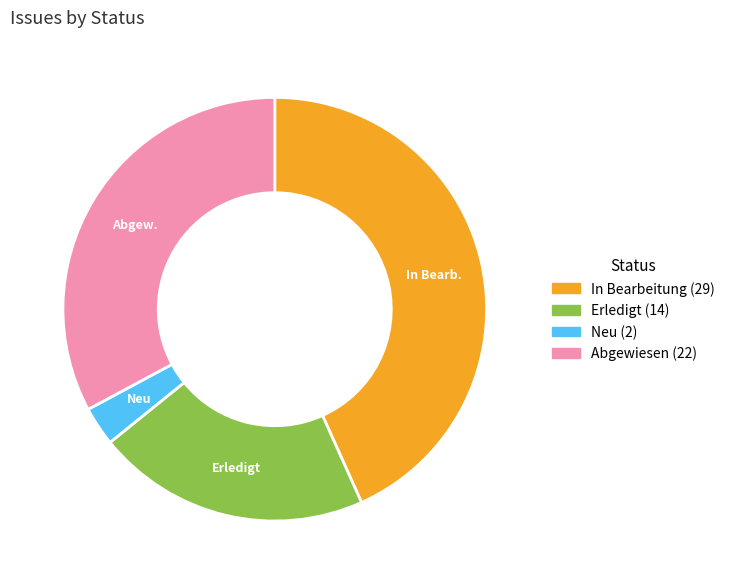

Is there any slice that represents more than half of the pie?

No